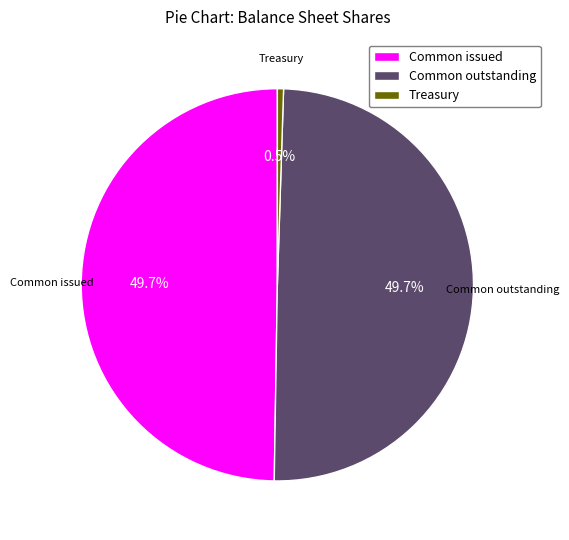

Combined, do Common issued and Common outstanding account for over 50%?

Yes